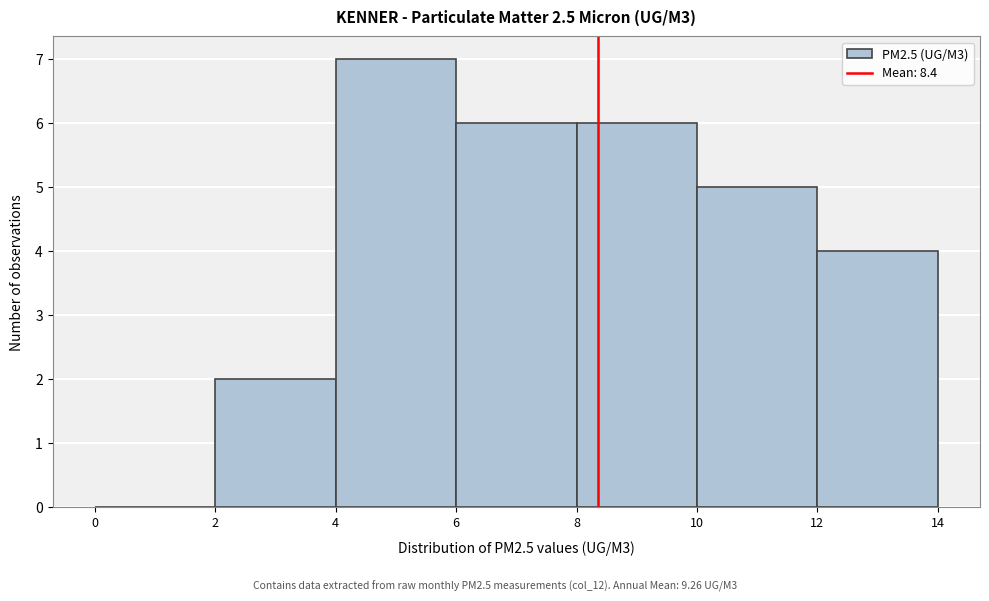

Reading left to right, list every bar in this chart as the range it spans on the x-axis followed by its height. The values are not printed on the chart, so give them approximately, as read against the axis.

0 to 2: 0
2 to 4: 2
4 to 6: 7
6 to 8: 6
8 to 10: 6
10 to 12: 5
12 to 14: 4